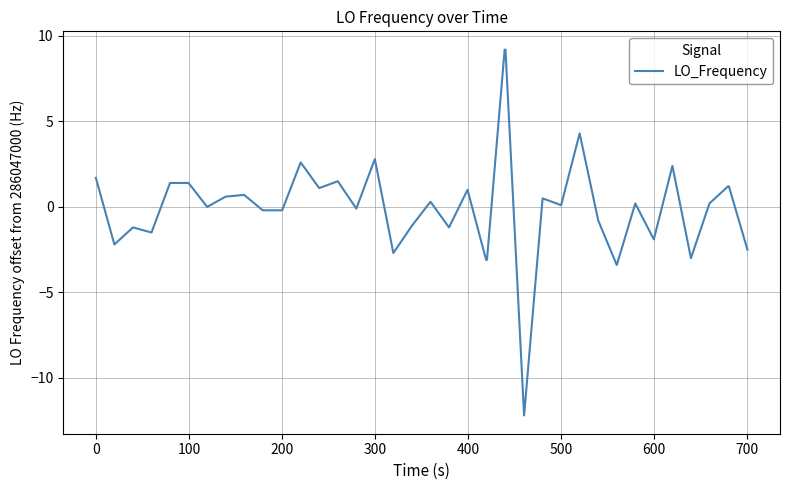

What is the minimum value shown in the chart?

-12.2